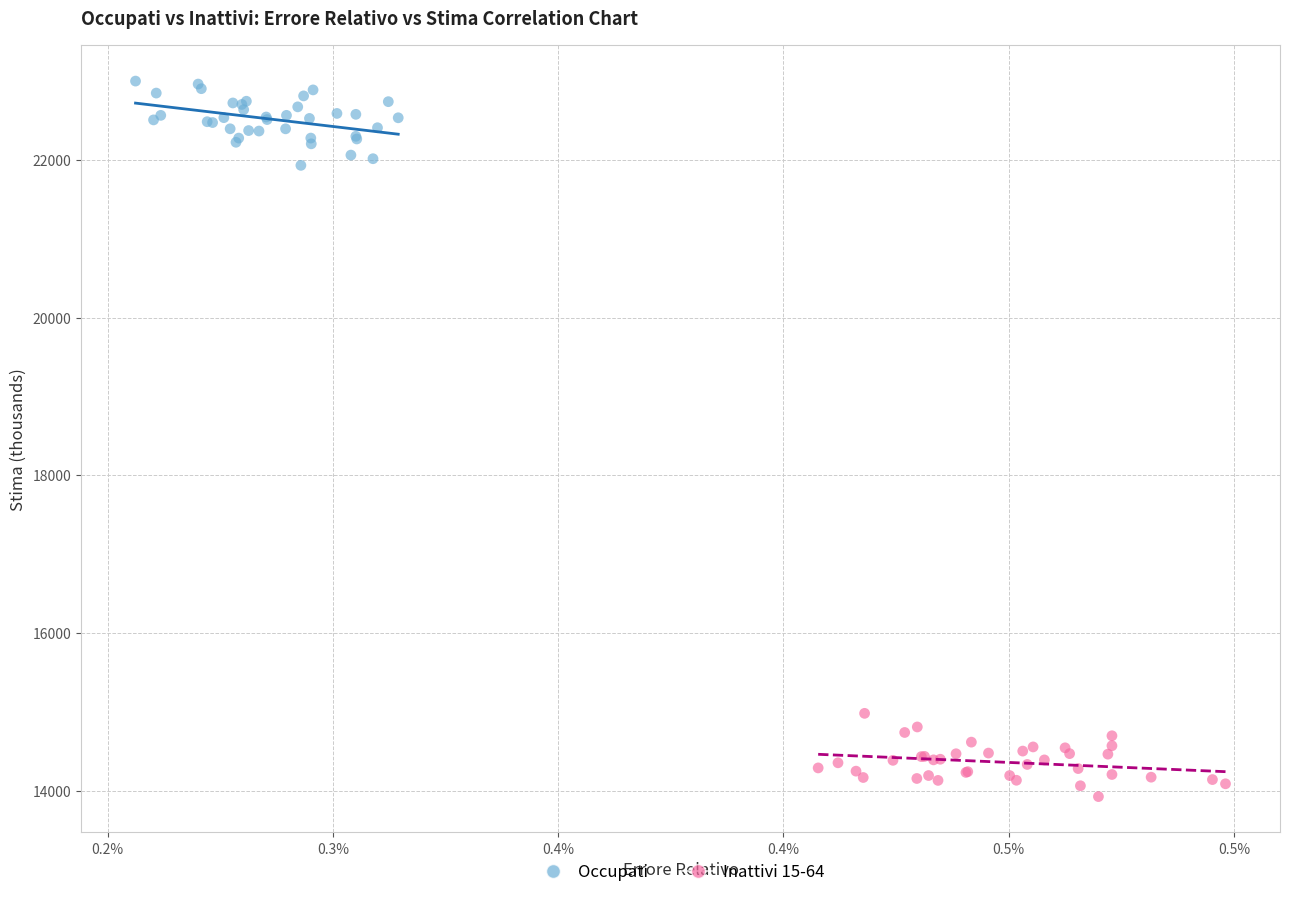

Which series contains the highest Y value?

Occupati